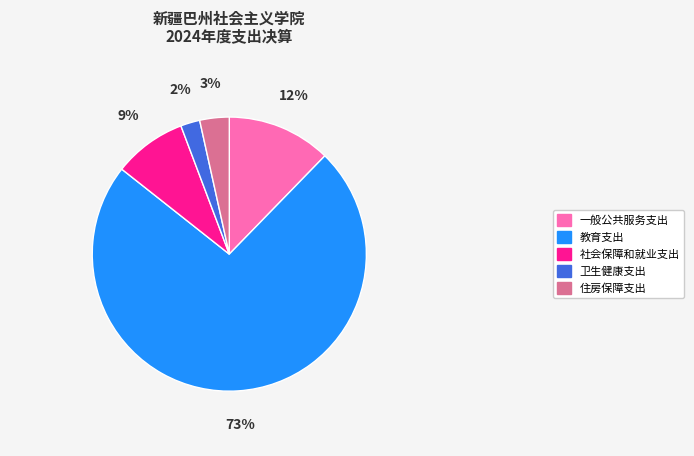

Does 教育支出 account for over 50% of the chart?

Yes